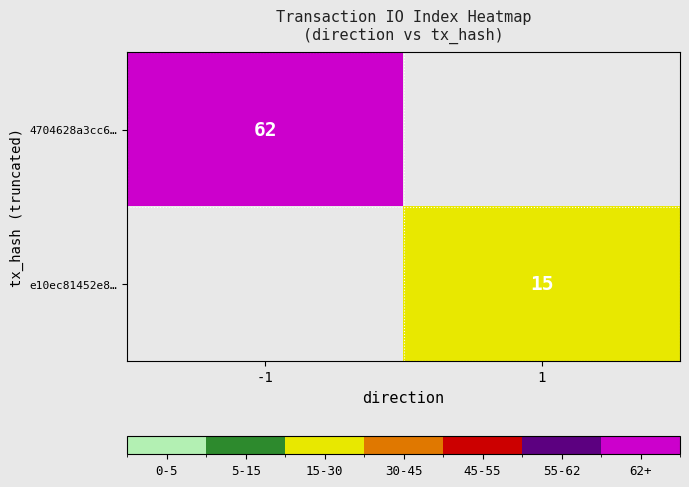

The value of e10ec81452e8… at 1 is 15. True or false?

True